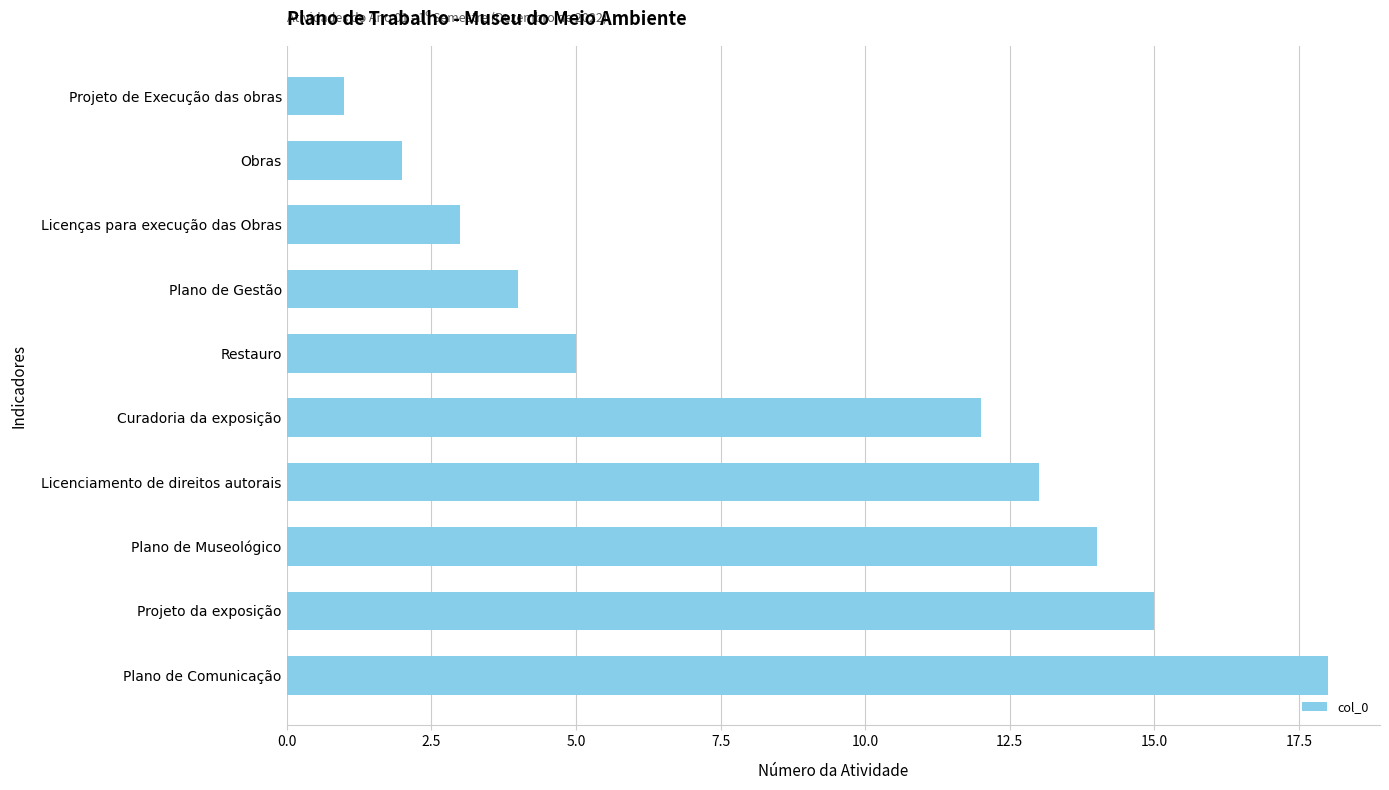

List the labels in order of value, smallest first.

Projeto de Execução das obras, Obras, Licenças para execução das Obras, Plano de Gestão, Restauro, Curadoria da exposição, Licenciamento de direitos autorais, Plano de Museológico, Projeto da exposição, Plano de Comunicação